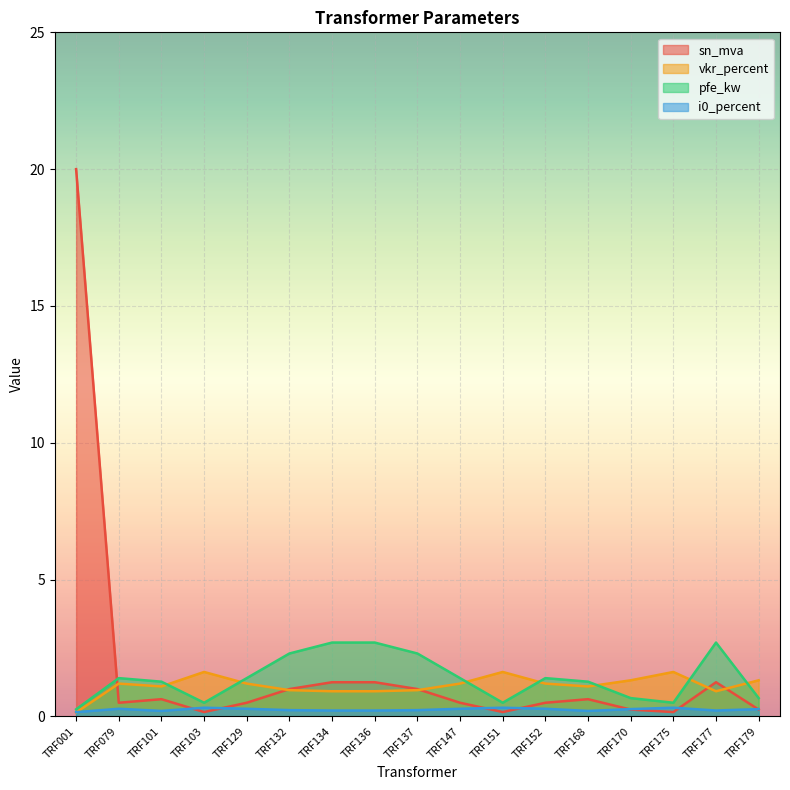

In pfe_kw, how many points are higher than both neighbors (excluding endpoints)?

3